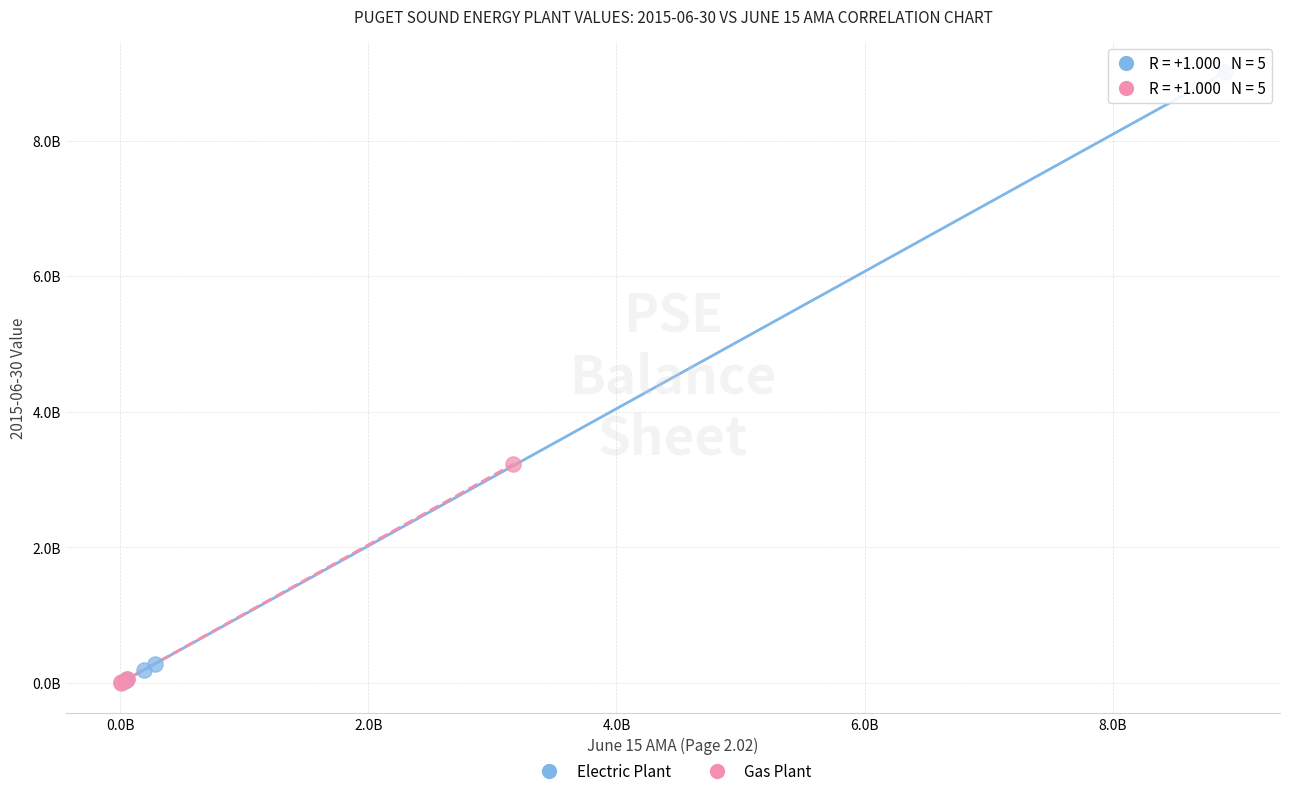

What are all the series names shown in the legend?

Electric Plant, Gas Plant